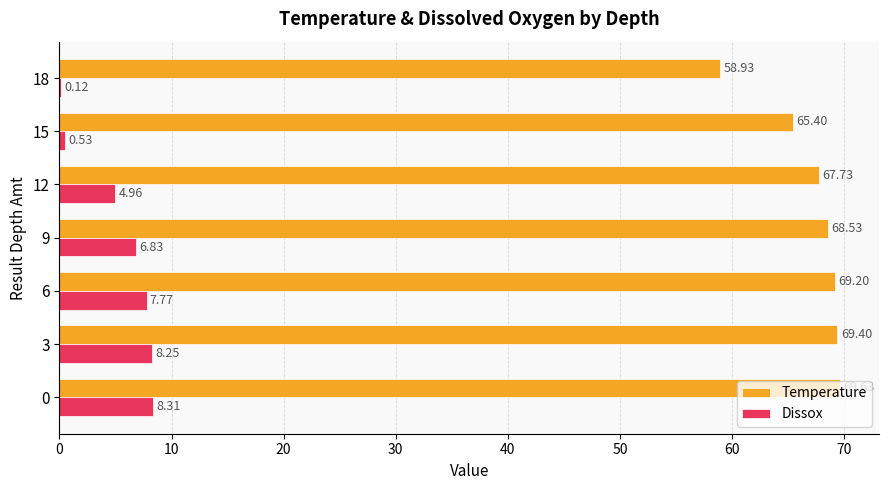

Between 9 and 18, which series saw the biggest shift?

Temperature